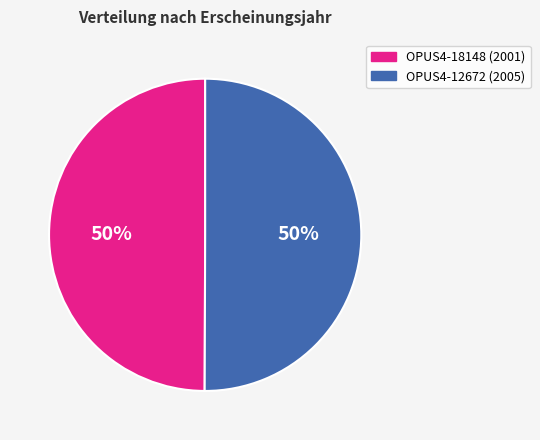

Approximately how many times larger is the value at OPUS4-12672 compared to OPUS4-18148?

1.0